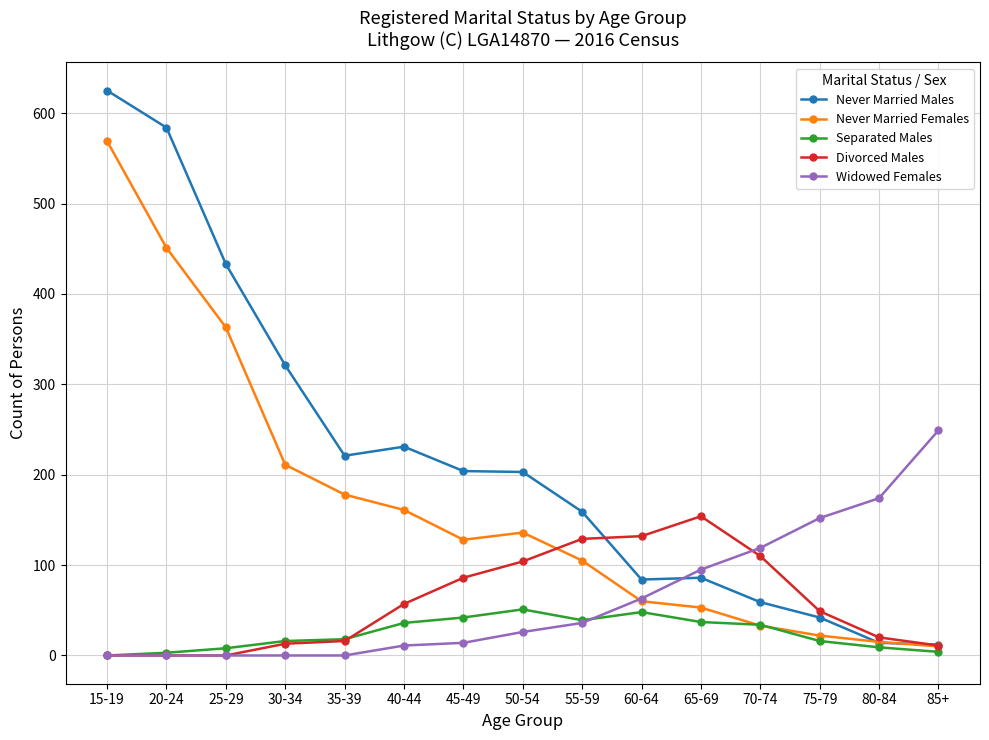

Where is the first local maximum for Never Married Males?

40-44